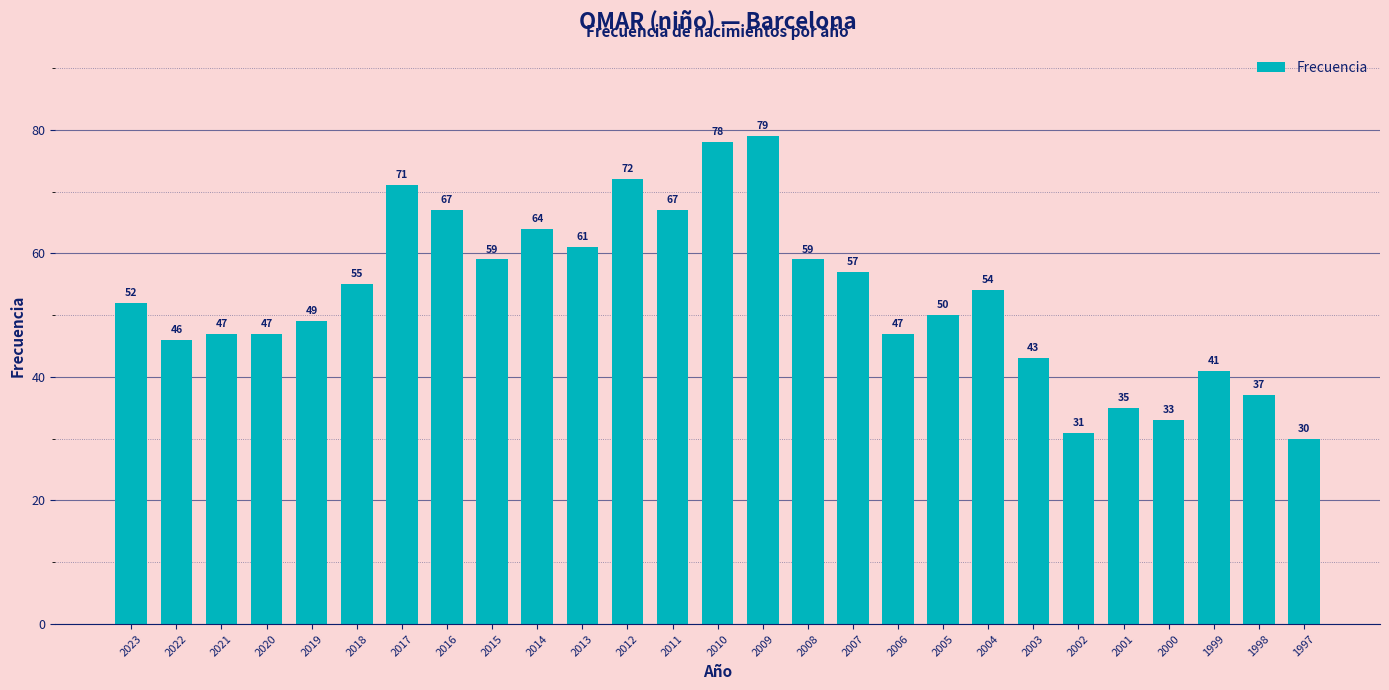

Reading left to right, what are all the values shown in this chart?

52	46	47	47	49	55	71	67	59	64	61	72	67	78	79	59	57	47	50	54	43	31	35	33	41	37	30